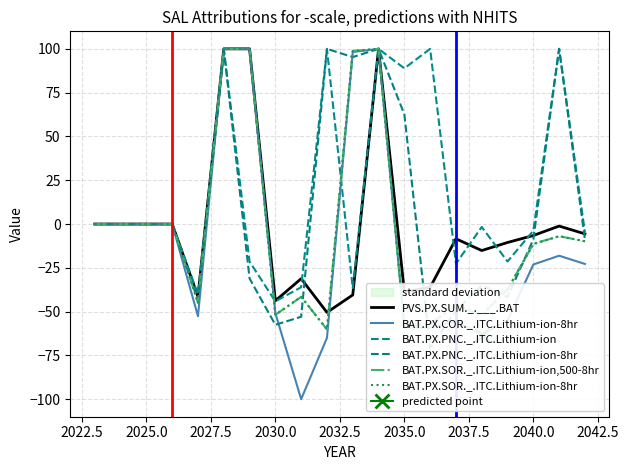

The BAT.PX.PNC._.ITC.Lithium-ion series shows 88.9 at 2035.0. True or false?

True